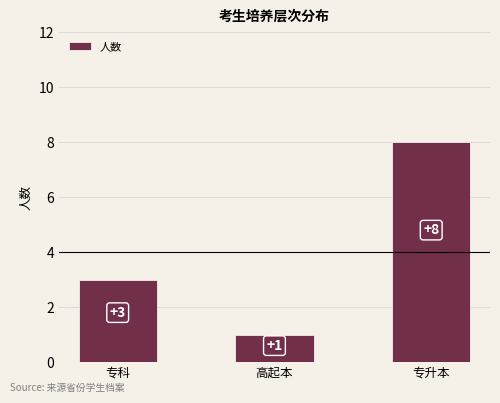

Between 高起本 and 专升本, which is larger?

专升本